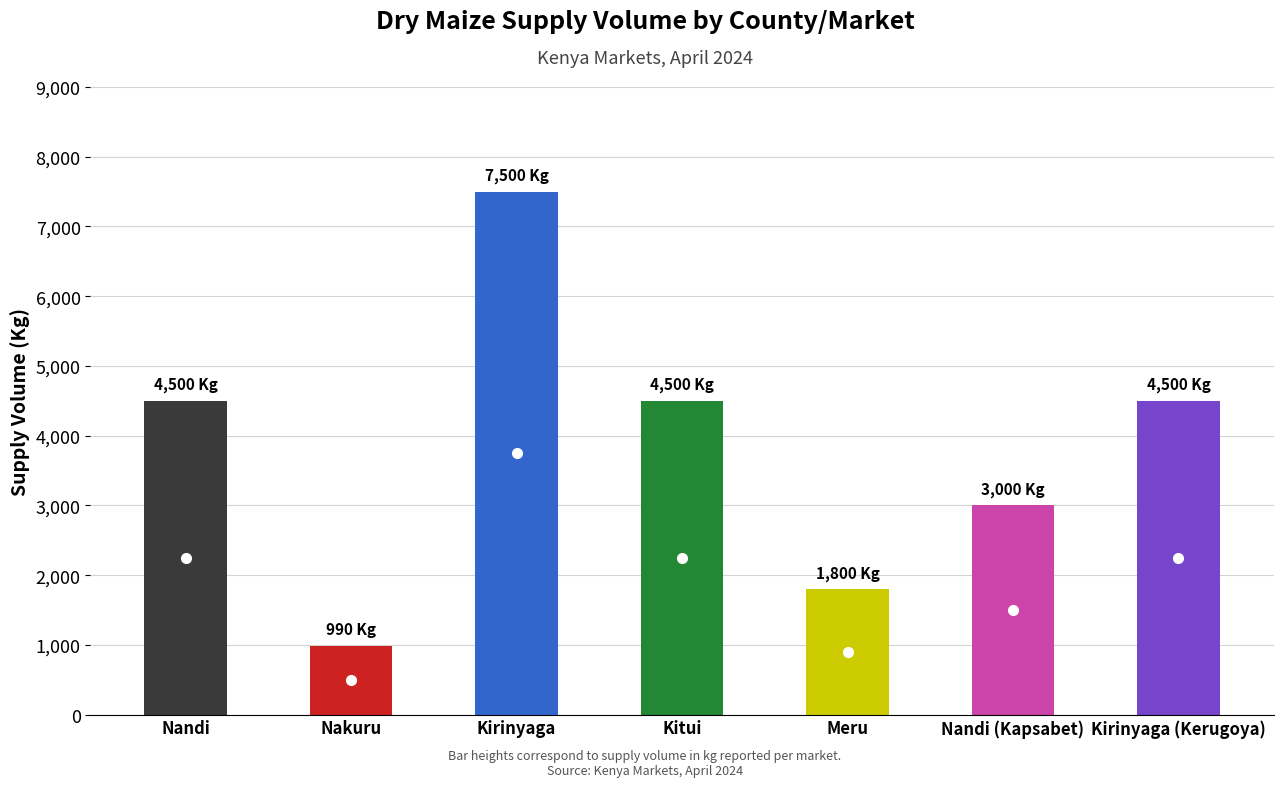

Does the chart contain any negative values?

No